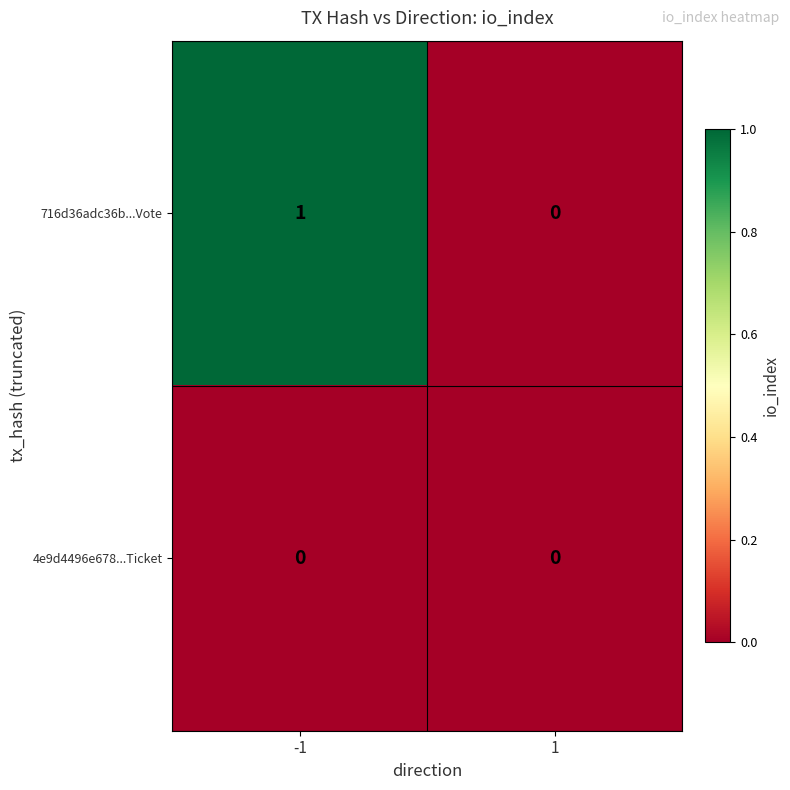

How many categories are shown in the chart?

2